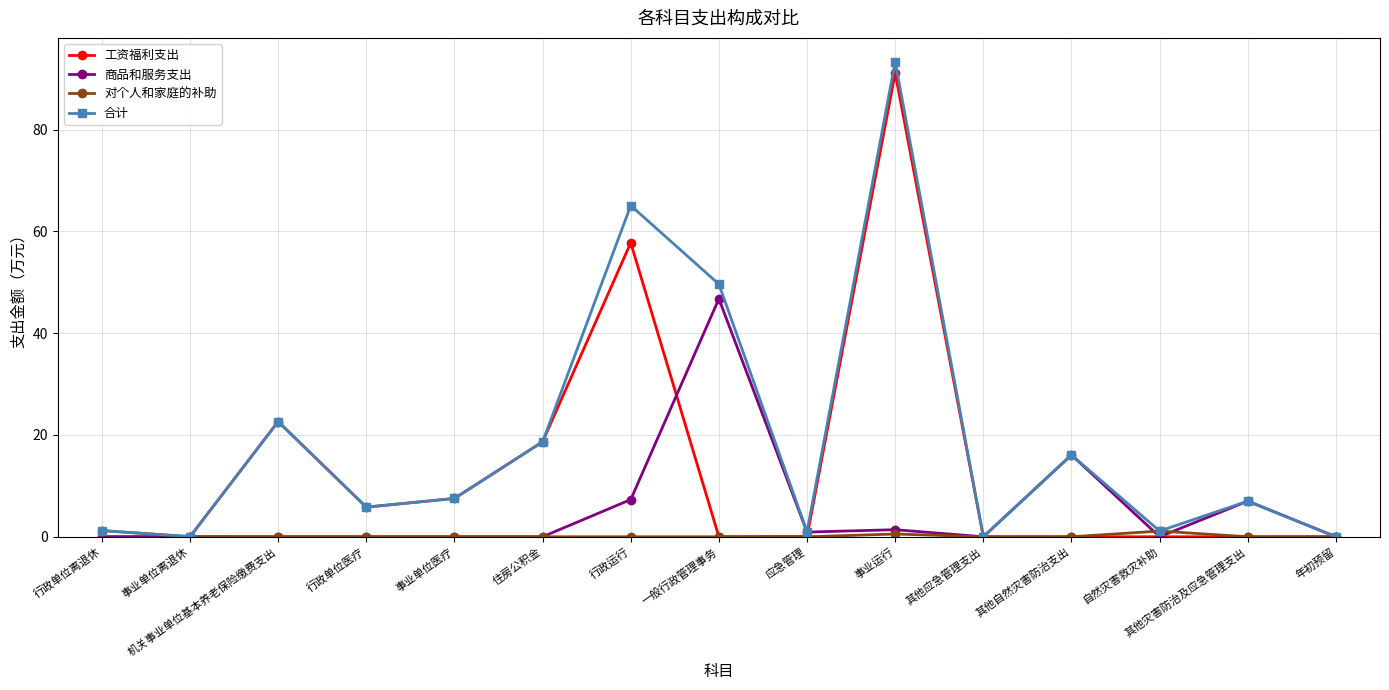

Which category has the highest value in the 商品和服务支出 series?

一般行政管理事务